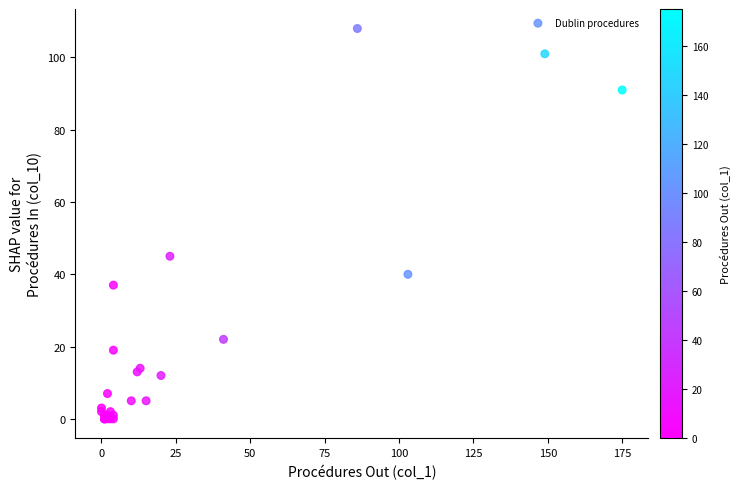

What Y value in the scatter plot is closest to 54?

45